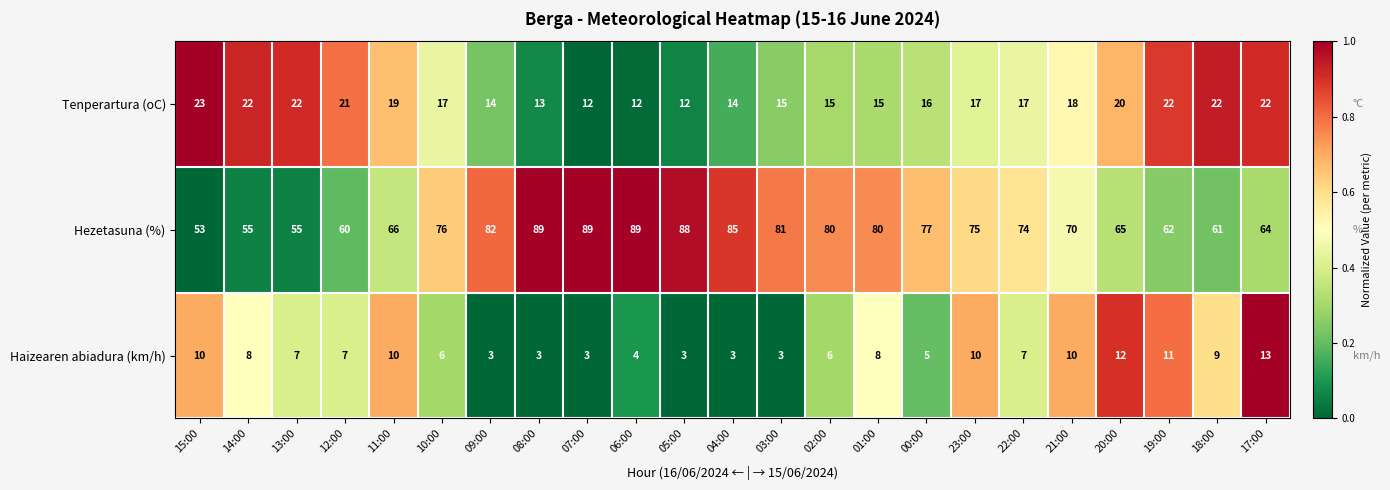

The value of Tenperartura (oC) at 06:00 is 5. True or false?

False